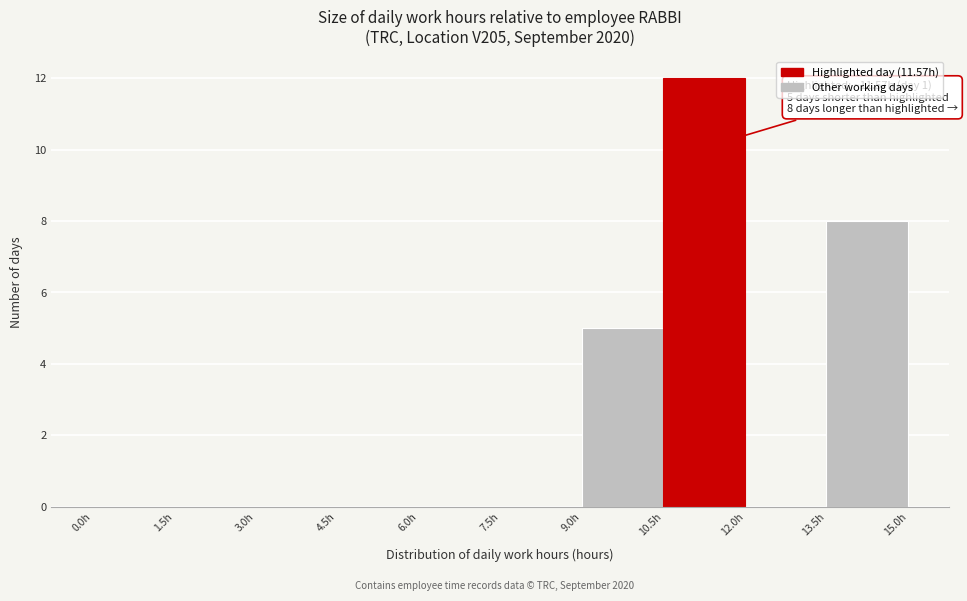

Which range on the x-axis has the tallest bar?

10.5 to 12.0